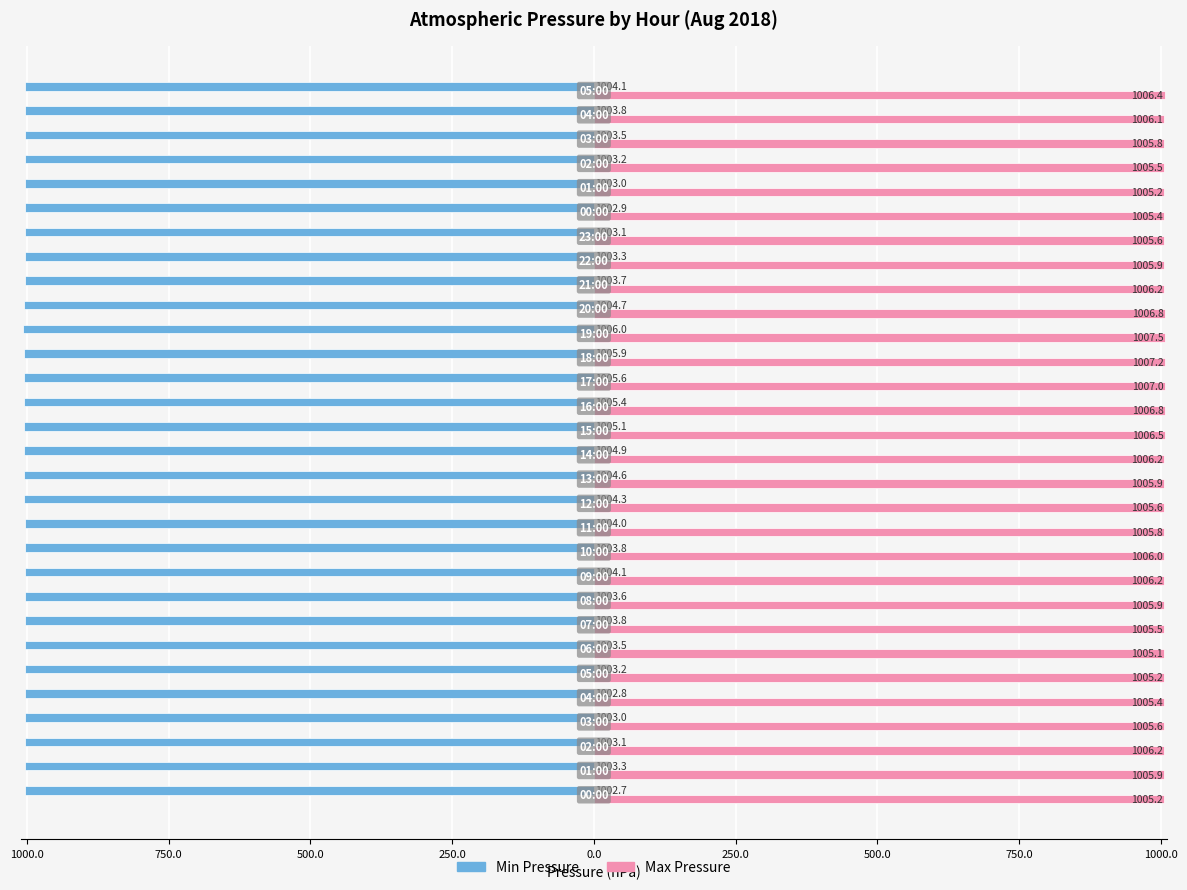

Reading left to right, what are all the values shown in this chart?

Min Pressure: -1002.7	-1003.3	-1003.1	-1003.0	-1002.8	-1003.2	-1003.5	-1003.8	-1003.6	-1004.1	-1003.8	-1004.0	-1004.3	-1004.6	-1004.9	-1005.1	-1005.4	-1005.6	-1005.9	-1006.0	-1004.7	-1003.7	-1003.3	-1003.1	-1002.9	-1003.0	-1003.2	-1003.5	-1003.8	-1004.1
Max Pressure: 1005.2	1005.9	1006.2	1005.6	1005.4	1005.2	1005.1	1005.5	1005.9	1006.2	1006.0	1005.8	1005.6	1005.9	1006.2	1006.5	1006.8	1007.0	1007.2	1007.5	1006.8	1006.2	1005.9	1005.6	1005.4	1005.2	1005.5	1005.8	1006.1	1006.4